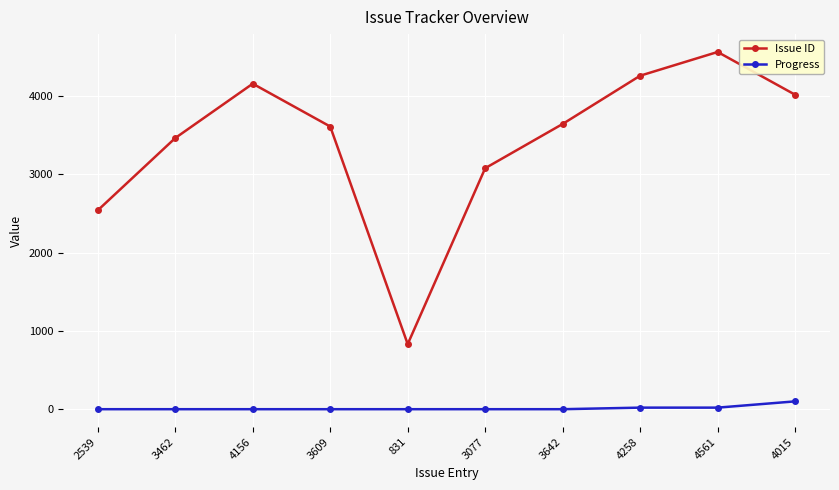

Rank the series by their average value, from highest to lowest.

Issue ID, Progress